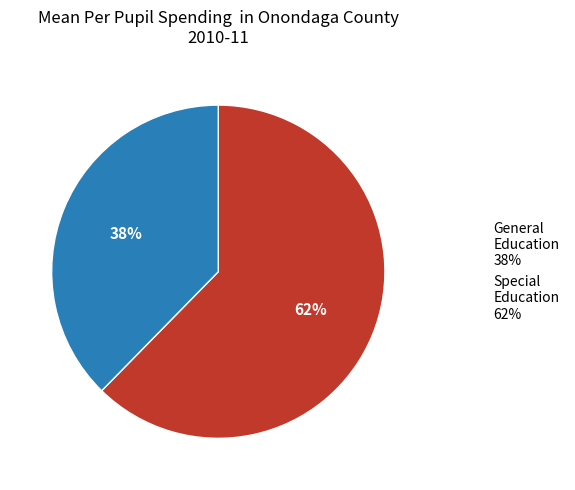

Rank the categories by value from highest to lowest.

General Education 38%, Special Education 62%